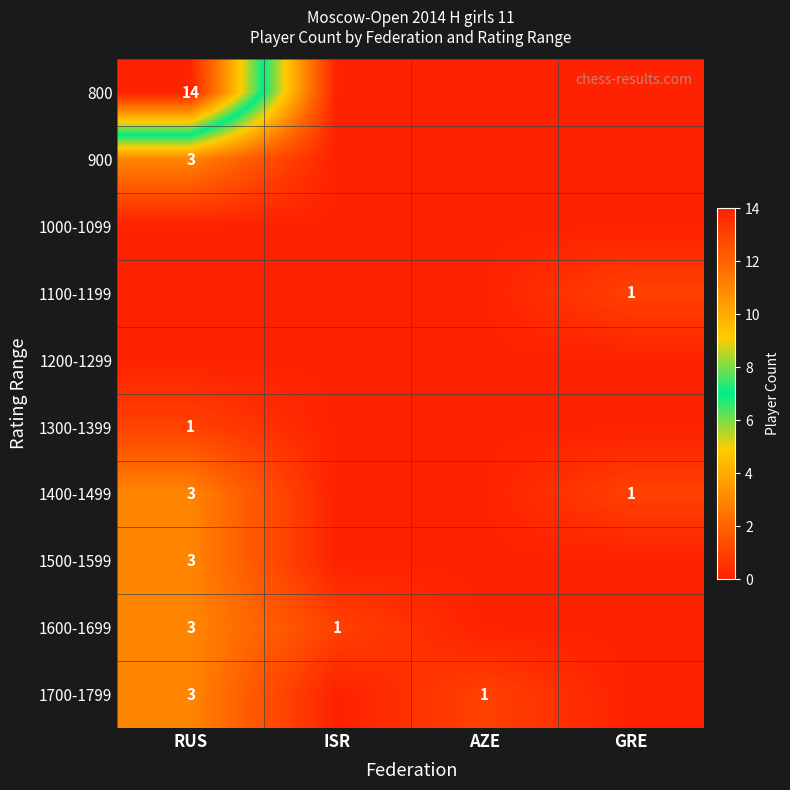

The value of 1400-1499 at GRE is 1. True or false?

True